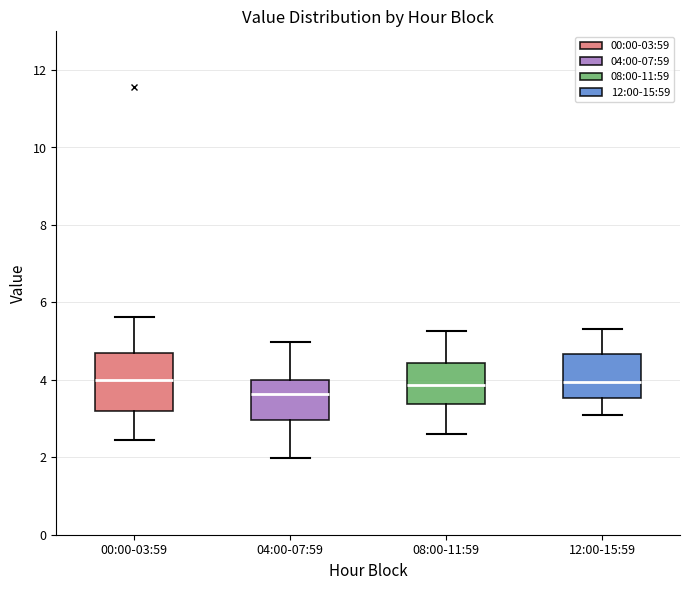

Where is the lower edge of the box for 00:00-03:59 on the y-axis? The values are not printed on the chart, so give them approximately, as read against the axis.

3.2